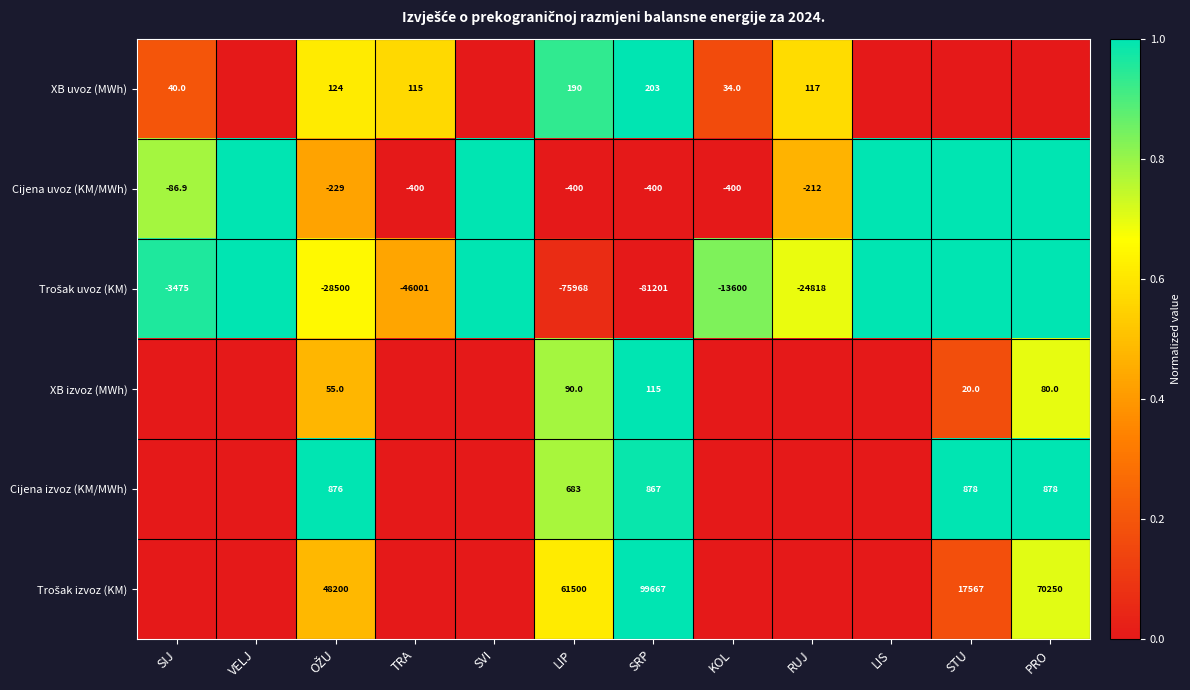

Is it true that Cijena izvoz (KM/MWh) equals 1429.9 at SRP?

False